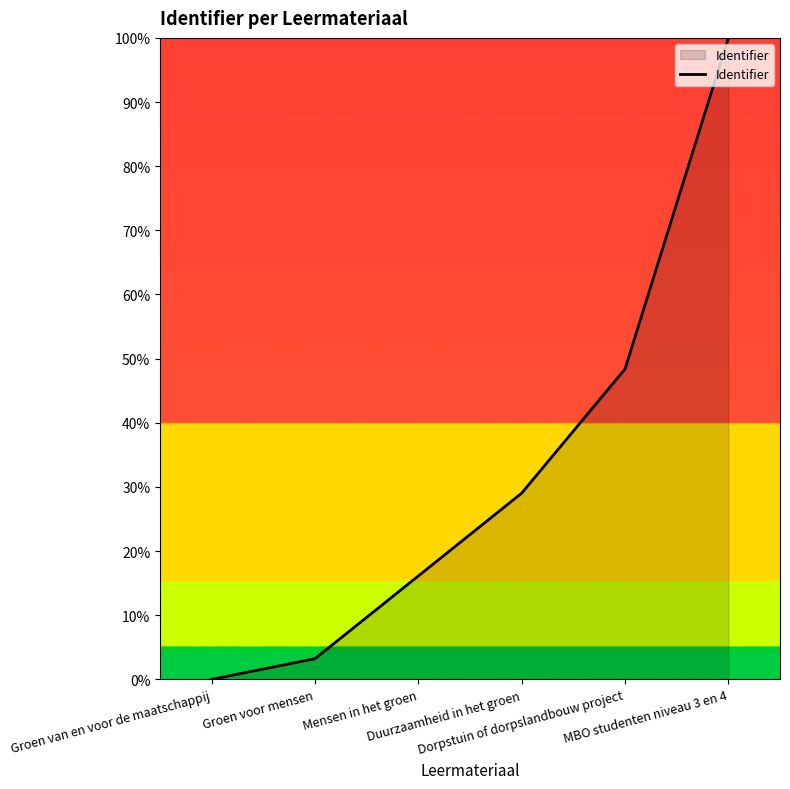

Reading right to left, transcribe all the data shown in this chart.

MBO studenten niveau 3 en 4=100.0	Dorpstuin of dorpslandbouw project=48.4	Duurzaamheid in het groen=29.0	Mensen in het groen=16.1	Groen voor mensen=3.2	Groen van en voor de maatschappij=0.0